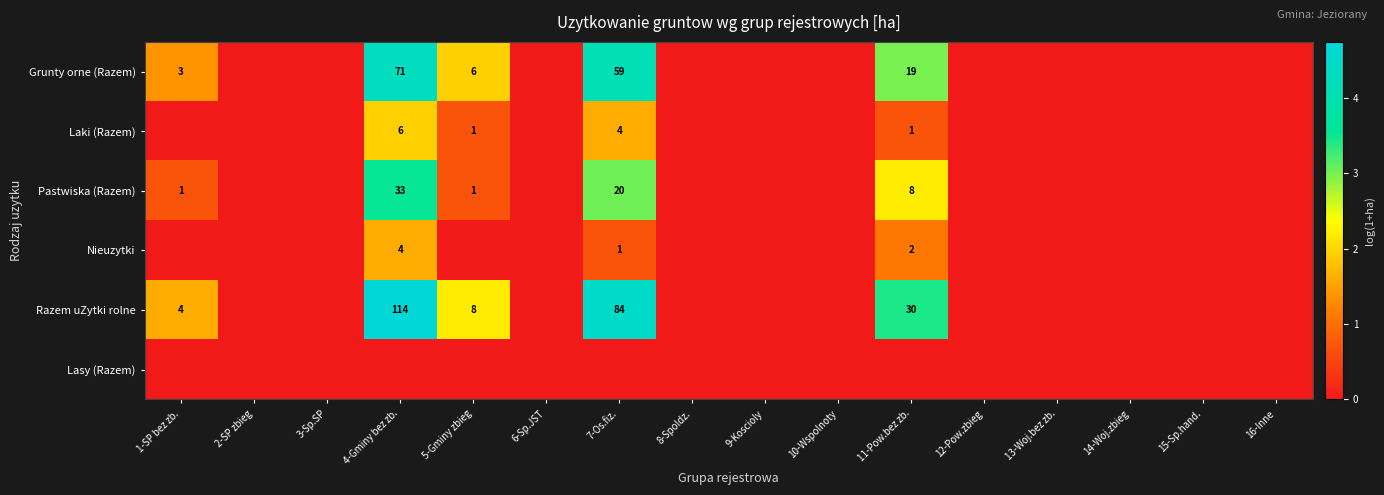

What is the greatest value displayed?

4.7